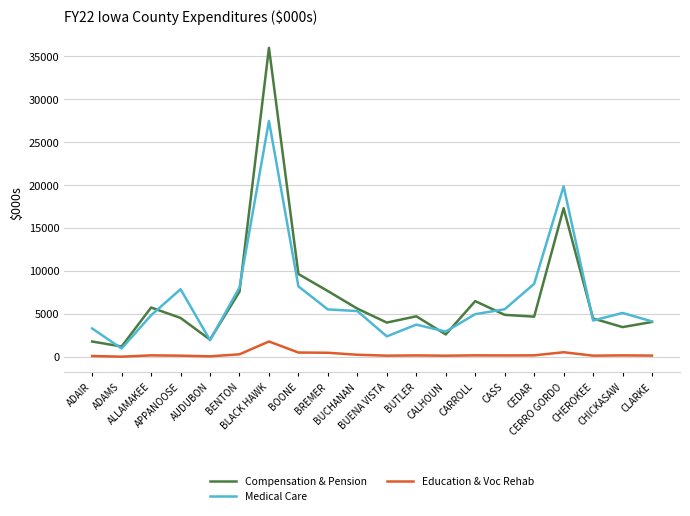

True or false: Education & Voc Rehab and Medical Care intersect in this chart.

False